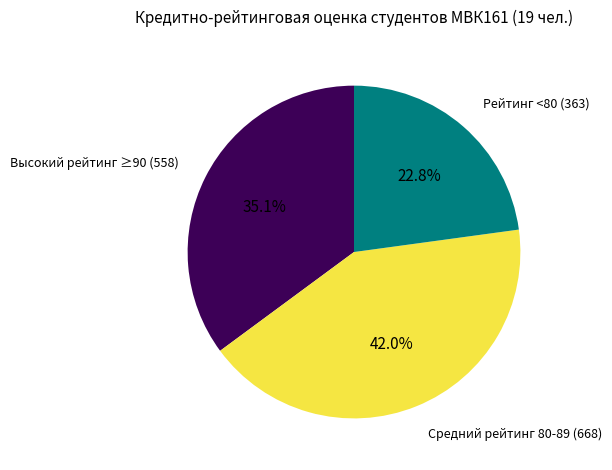

Is there a majority slice in this chart?

No